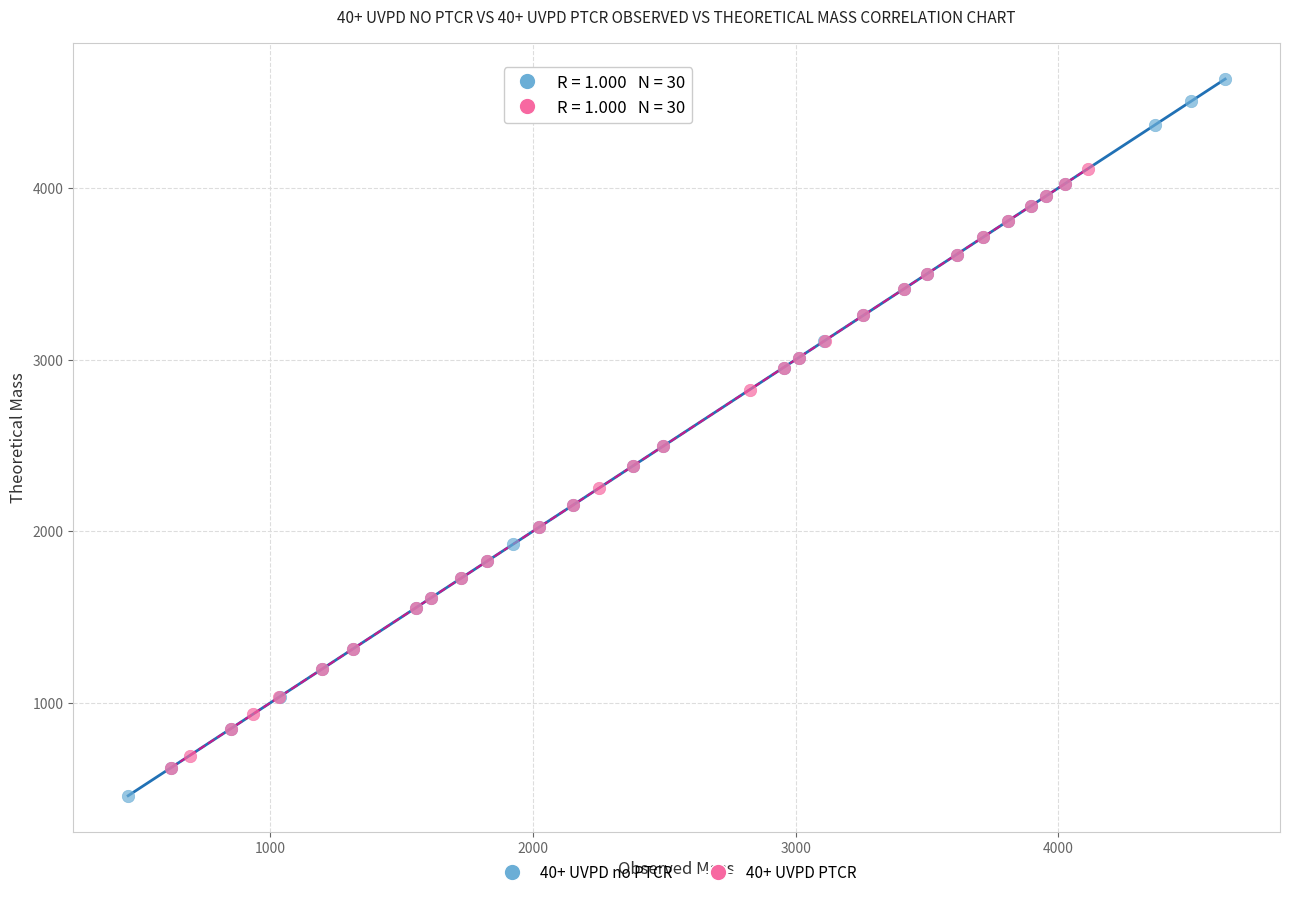

What are all the series names shown in the legend?

40+ UVPD no PTCR, 40+ UVPD PTCR